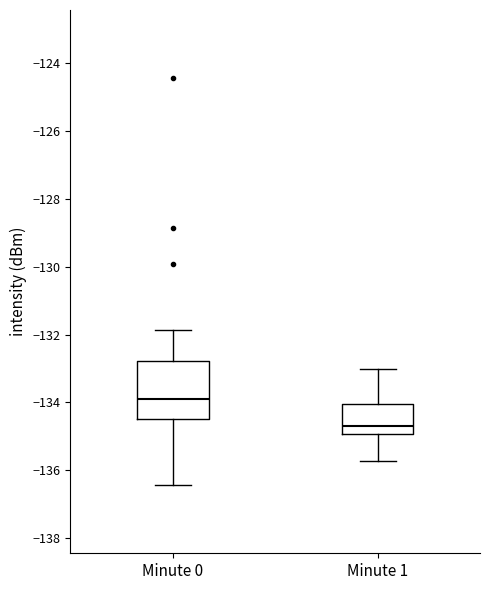

Reading left to right, read every box against the y-axis: the position of its median line, the range the box covers, and the ends of its whiskers. The values are not printed on the chart, so give them approximately, as read against the axis.

Minute 0: median -133.8, box -134.4 to -132.8, whiskers -136.4 to -131.8
Minute 1: median -134.6, box -135.0 to -134.0, whiskers -135.8 to -133.0